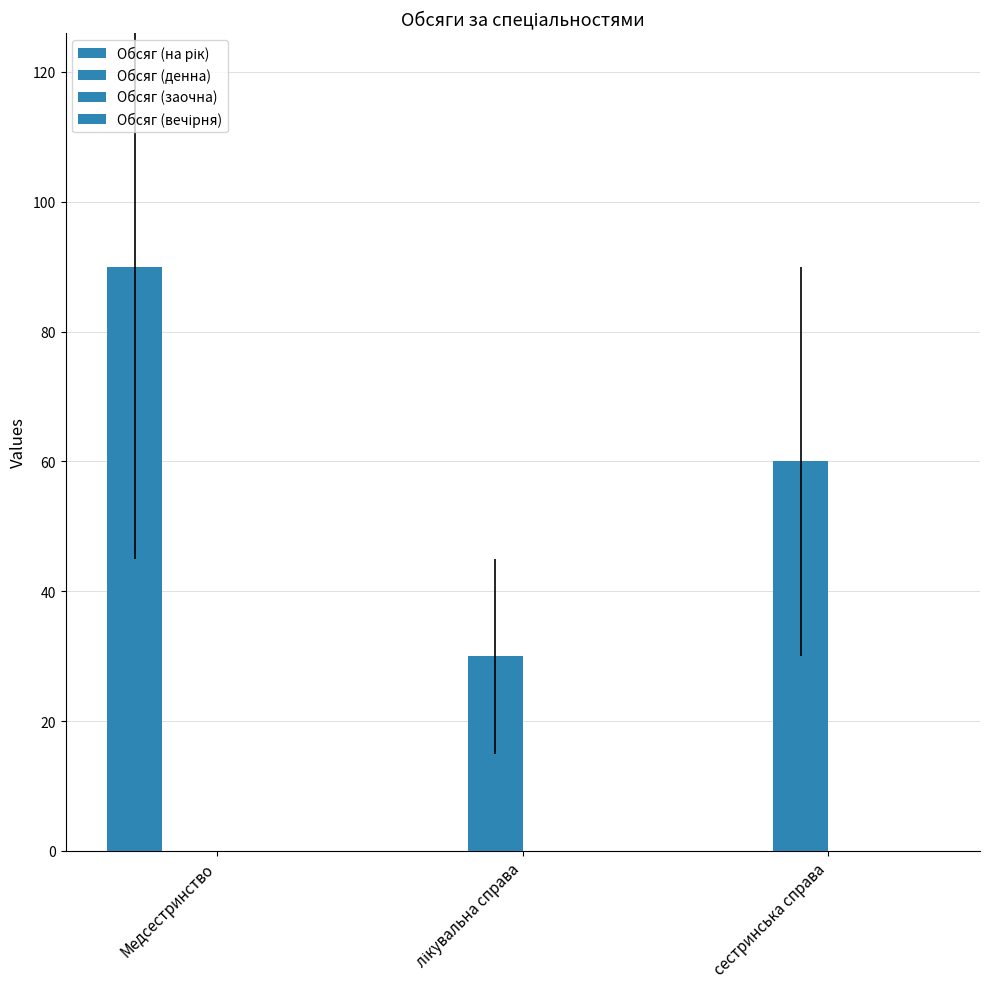

List the labels in order of Обсяг (денна) value, largest first.

сестринська справа, лікувальна справа, Медсестринство